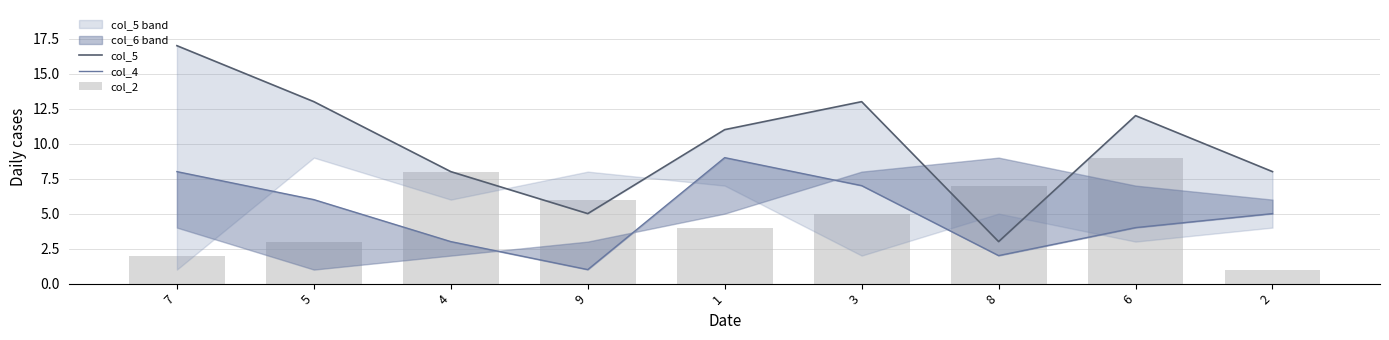

What is the sum of the col_2 values at 3 and 5?

8